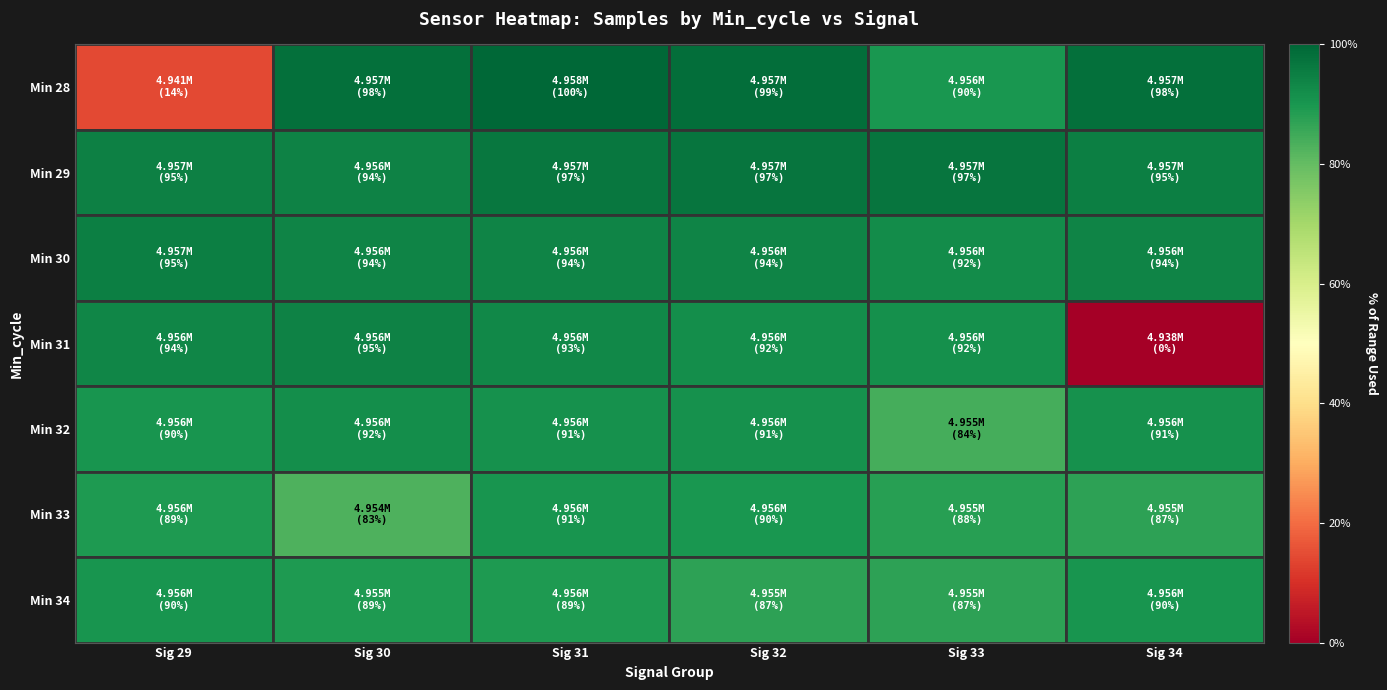

Reading left to right, list all the values displayed in this chart.

Min 28: Sig 29=0.1	Sig 30=1.0	Sig 31=1.0	Sig 32=1.0	Sig 33=0.9	Sig 34=1.0
Min 29: Sig 29=0.9	Sig 30=0.9	Sig 31=1.0	Sig 32=1.0	Sig 33=1.0	Sig 34=1.0
Min 30: Sig 29=0.9	Sig 30=0.9	Sig 31=0.9	Sig 32=0.9	Sig 33=0.9	Sig 34=0.9
Min 31: Sig 29=0.9	Sig 30=0.9	Sig 31=0.9	Sig 32=0.9	Sig 33=0.9	Sig 34=0.0
Min 32: Sig 29=0.9	Sig 30=0.9	Sig 31=0.9	Sig 32=0.9	Sig 33=0.8	Sig 34=0.9
Min 33: Sig 29=0.9	Sig 30=0.8	Sig 31=0.9	Sig 32=0.9	Sig 33=0.9	Sig 34=0.9
Min 34: Sig 29=0.9	Sig 30=0.9	Sig 31=0.9	Sig 32=0.9	Sig 33=0.9	Sig 34=0.9